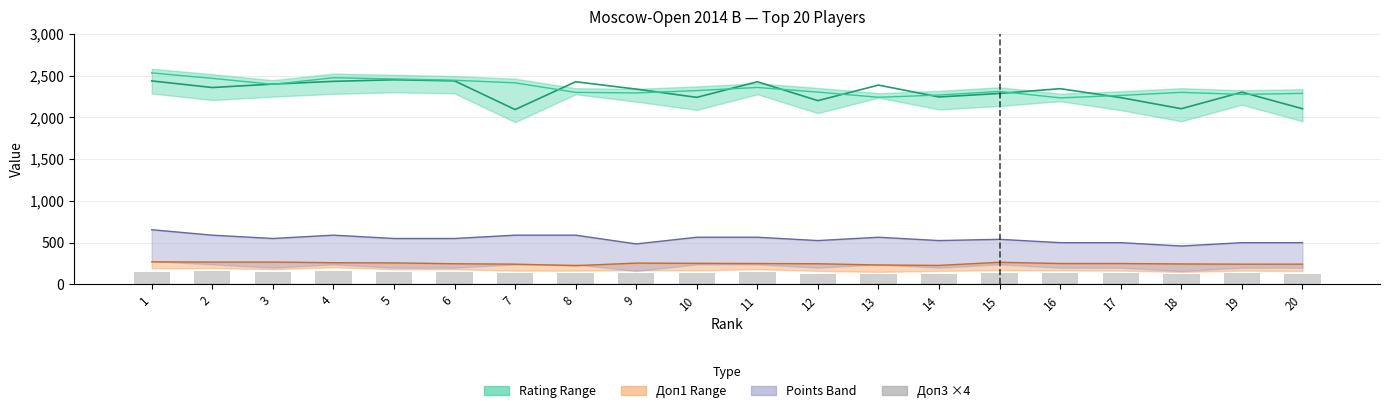

What is the difference between the maximum and minimum values in the Rating series?

357